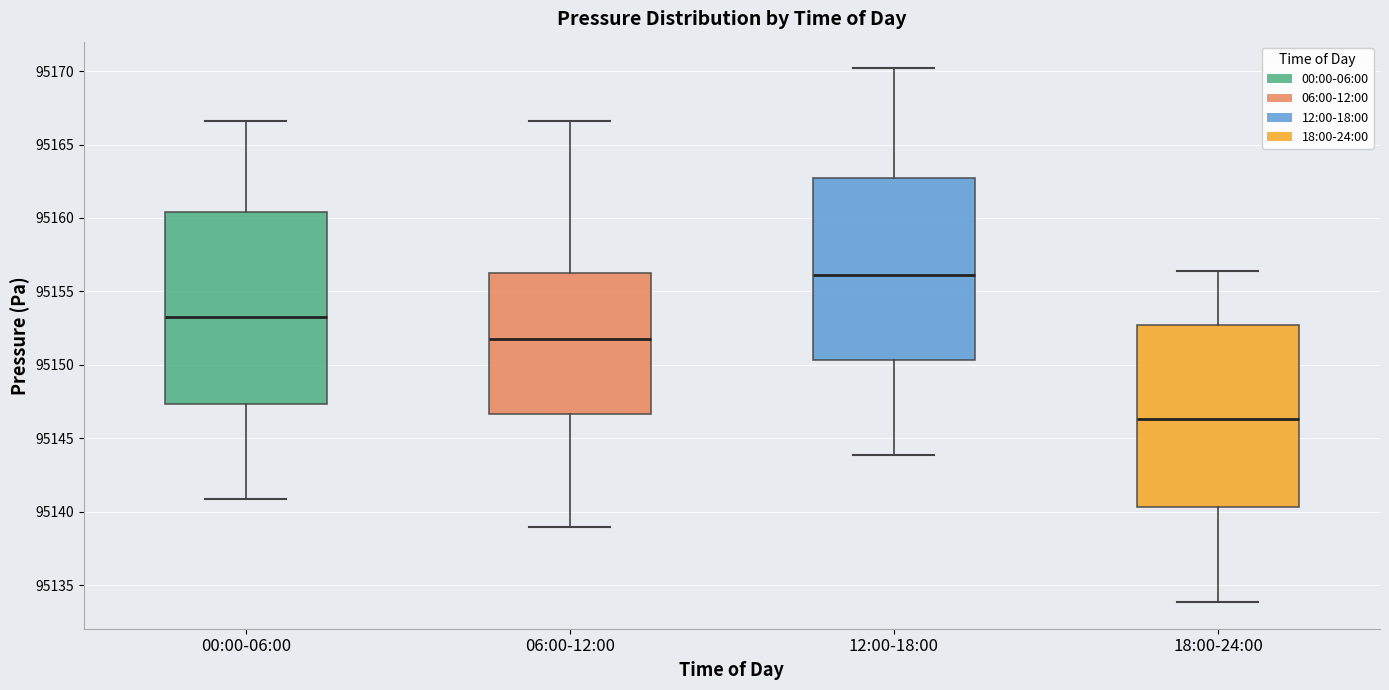

Which box has the highest median line?

12:00-18:00